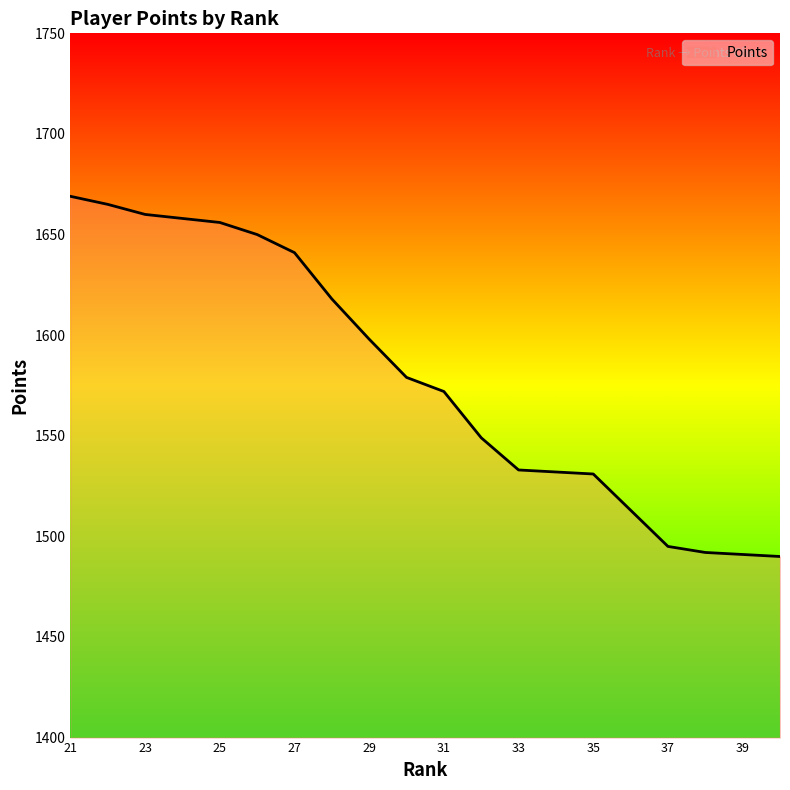

What is the difference between the maximum and second lowest values?

178